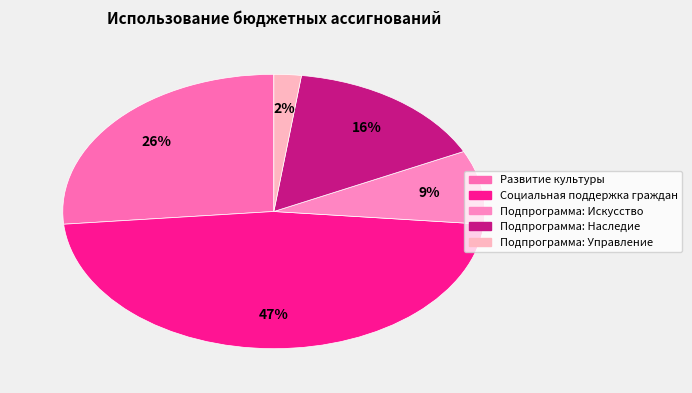

To the nearest percent, what is the difference between the Подпрограмма: Искусство and Социальная поддержка граждан slice percentages?

38%